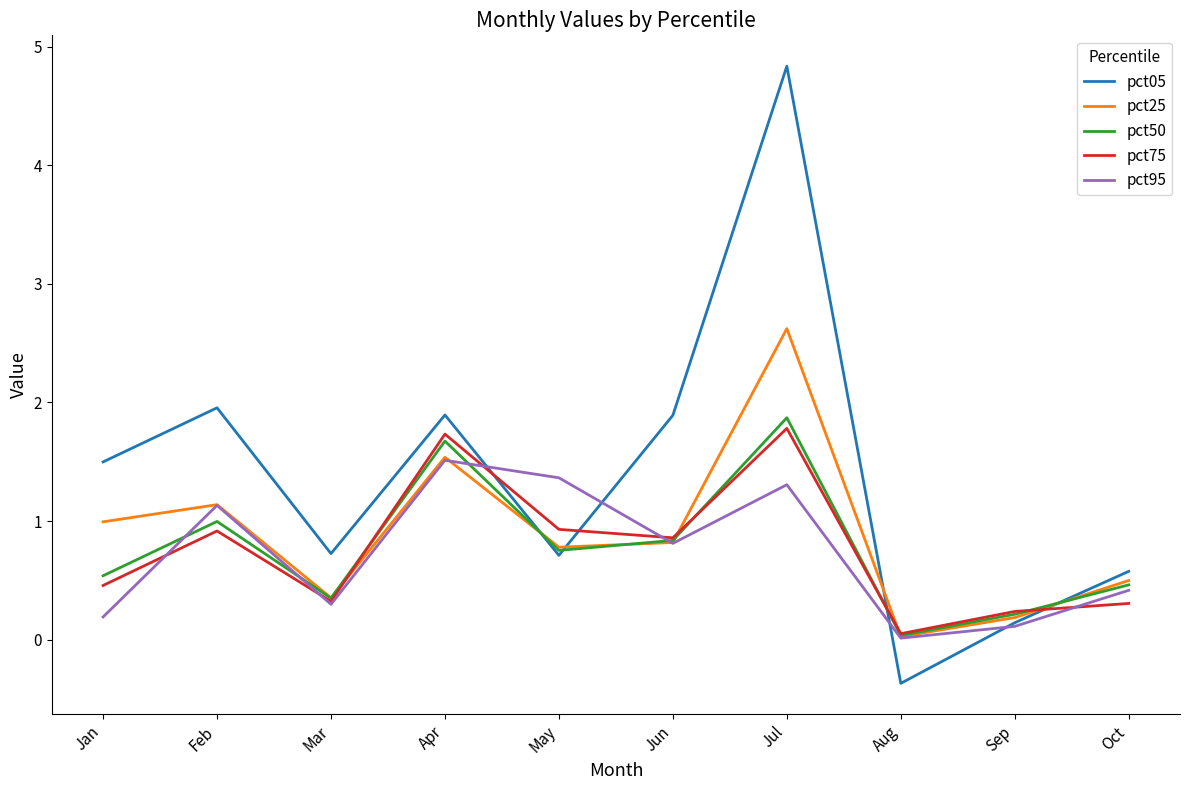

True or false: pct95 has a value of 0.7 at Apr.

False